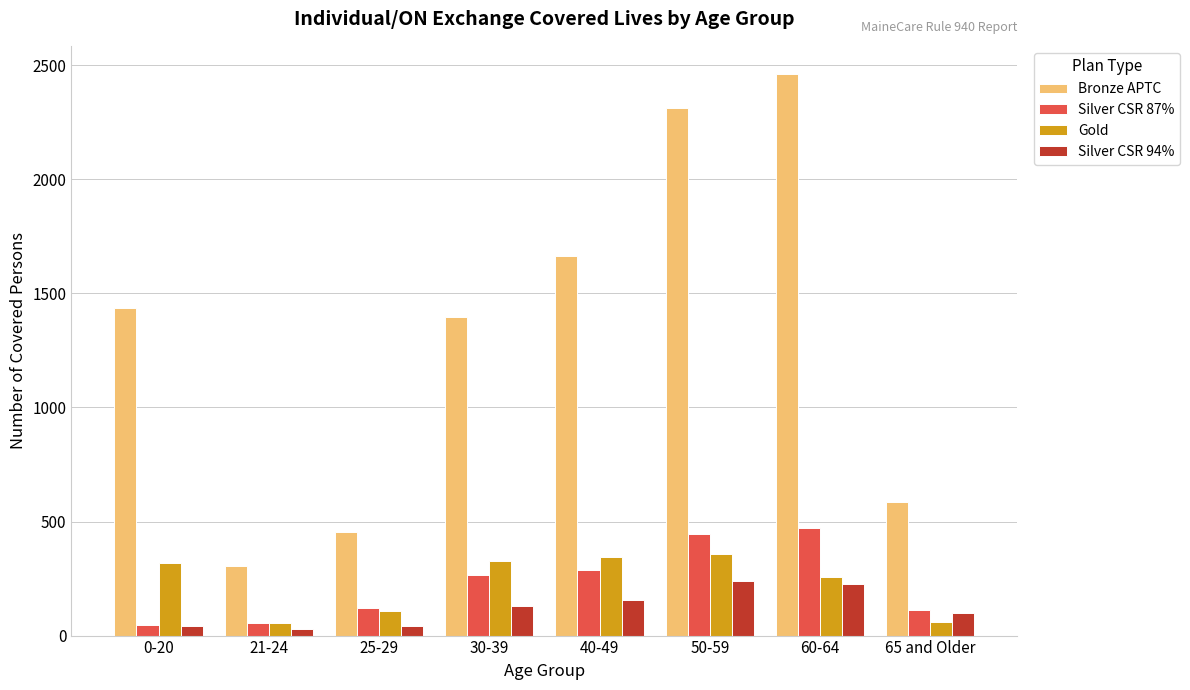

At which category does the chart reach its peak across all series?

60-64